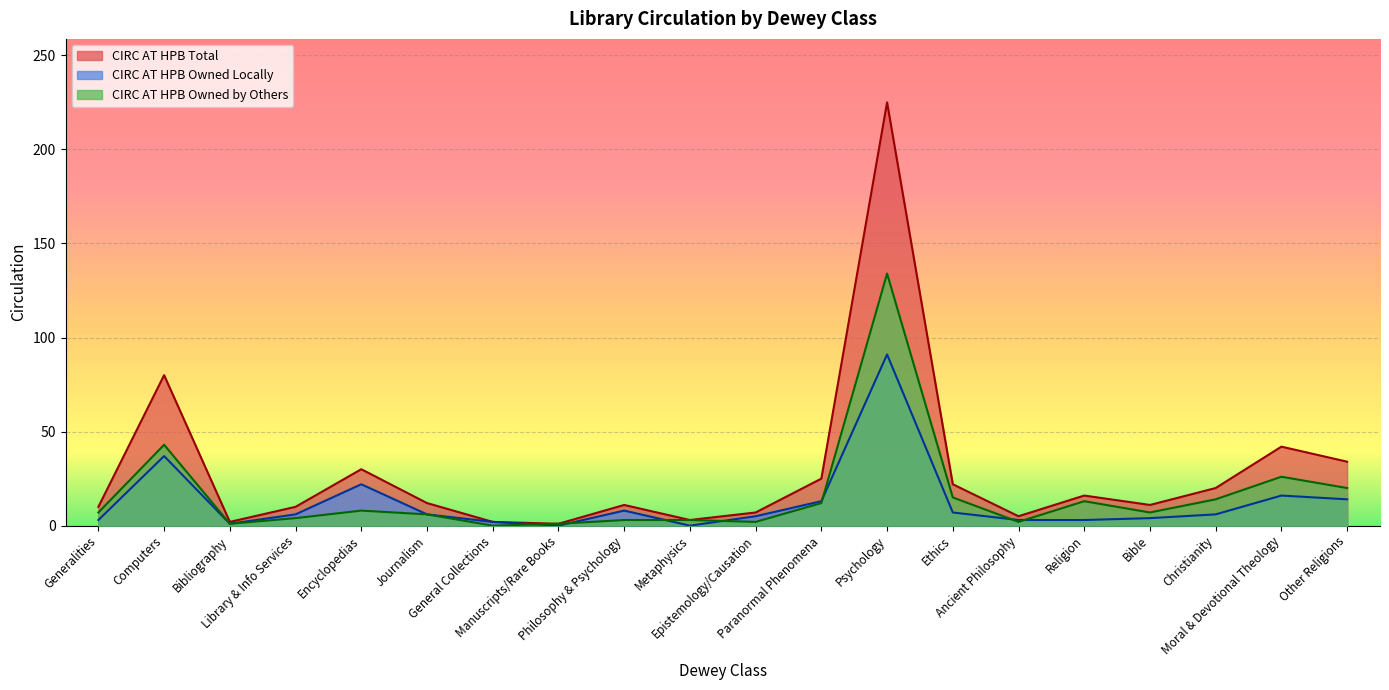

How many distinct data groups are displayed?

3